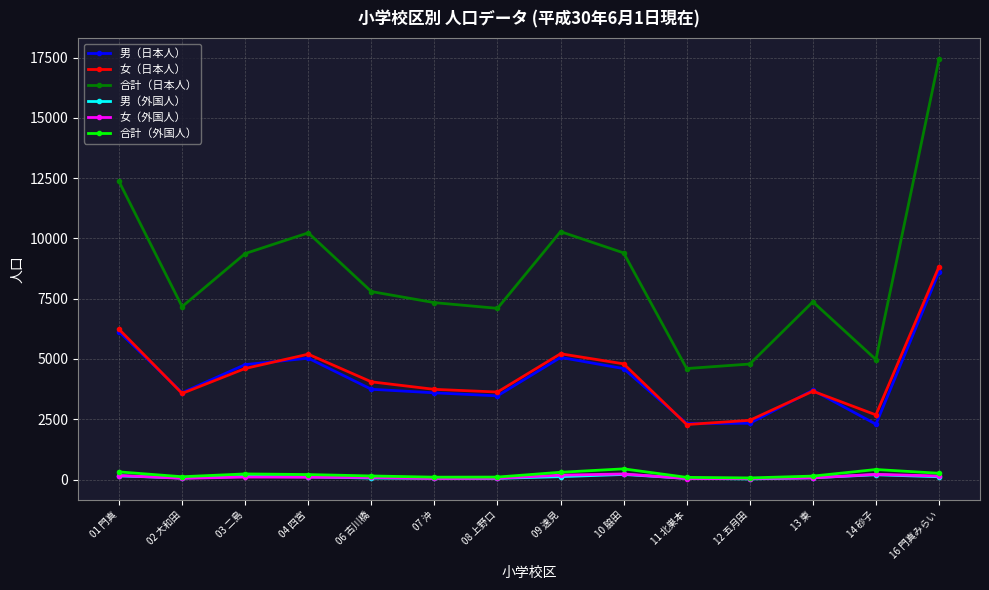

The 男（日本人） series shows 2313 at 08 上野口. True or false?

False